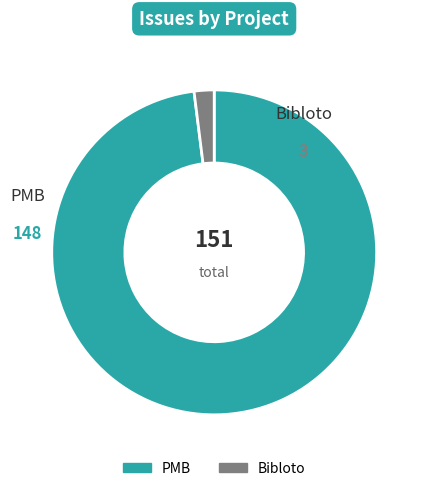

How much of the chart is everything except PMB?

2.0%